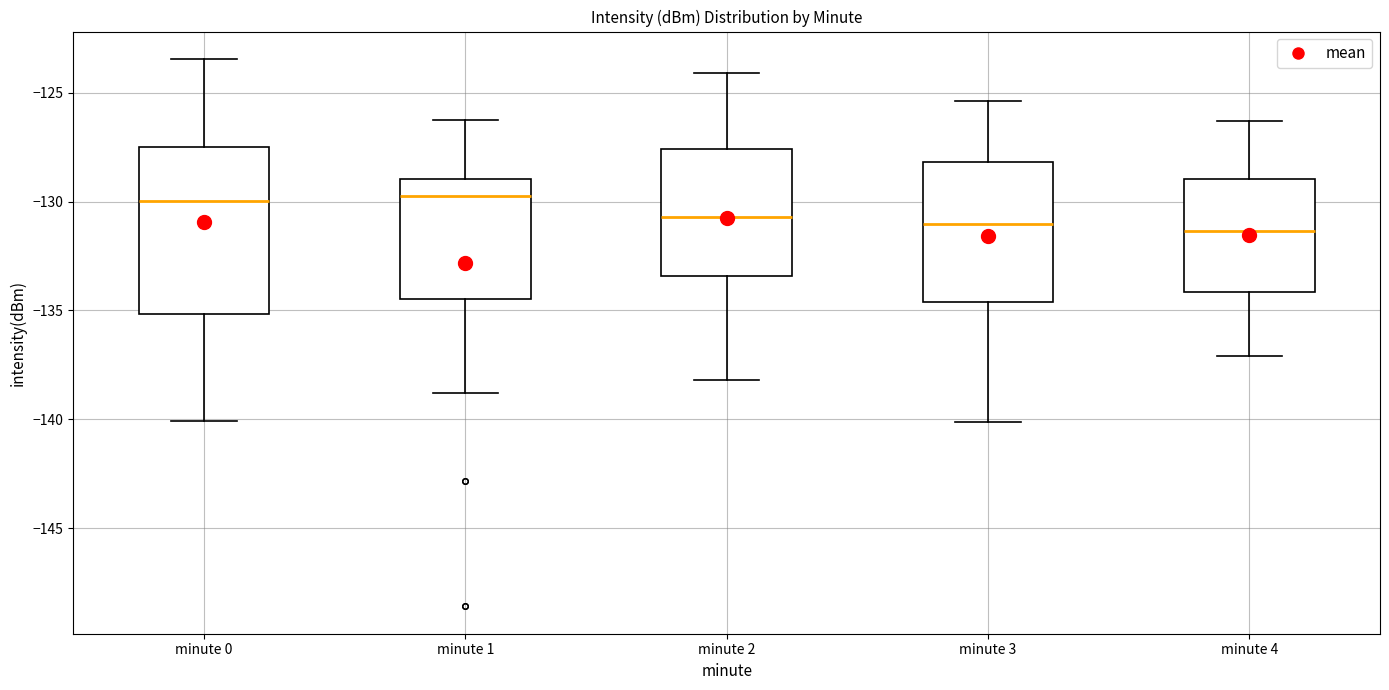

Reading left to right, read every box against the y-axis: the position of its median line, the range the box covers, and the ends of its whiskers. The values are not printed on the chart, so give them approximately, as read against the axis.

minute 0: median -130.0, box -135.0 to -127.5, whiskers -140.0 to -123.5
minute 1: median -130.0, box -134.5 to -129.0, whiskers -139.0 to -126.5
minute 2: median -130.5, box -133.5 to -127.5, whiskers -138.0 to -124.0
minute 3: median -131.0, box -134.5 to -128.0, whiskers -140.0 to -125.5
minute 4: median -131.5, box -134.0 to -129.0, whiskers -137.0 to -126.5